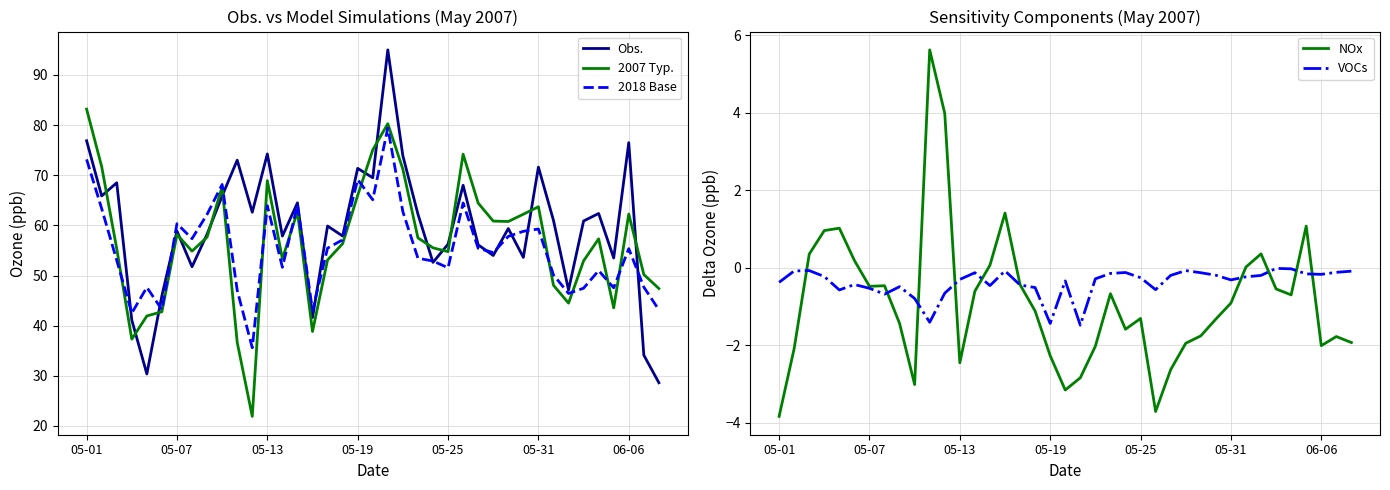

The value of Obs. at 15 is 71.8. True or false?

False